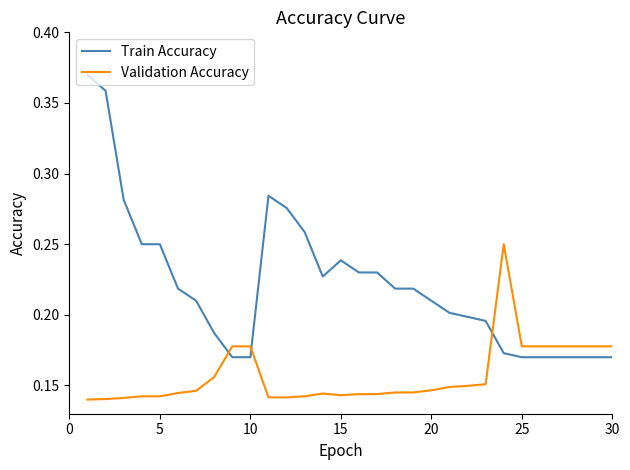

True or false: Validation Accuracy and Train Accuracy cross at least once.

True